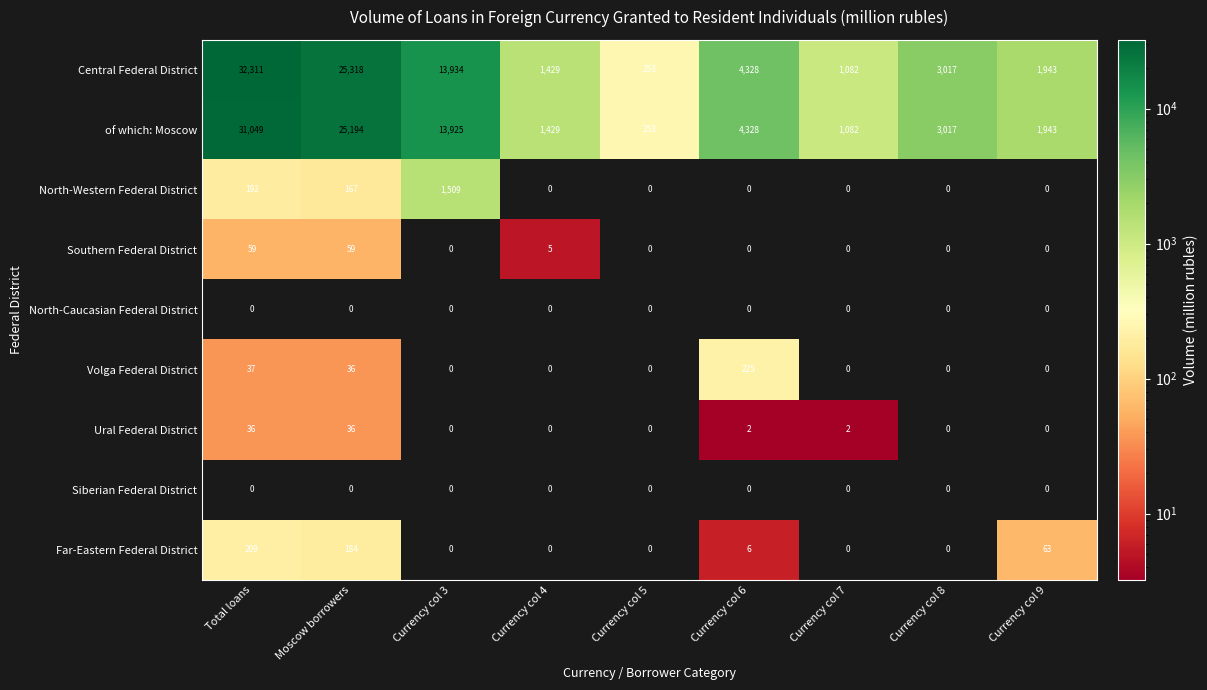

How many values in the Central Federal District series are below 3017?

4